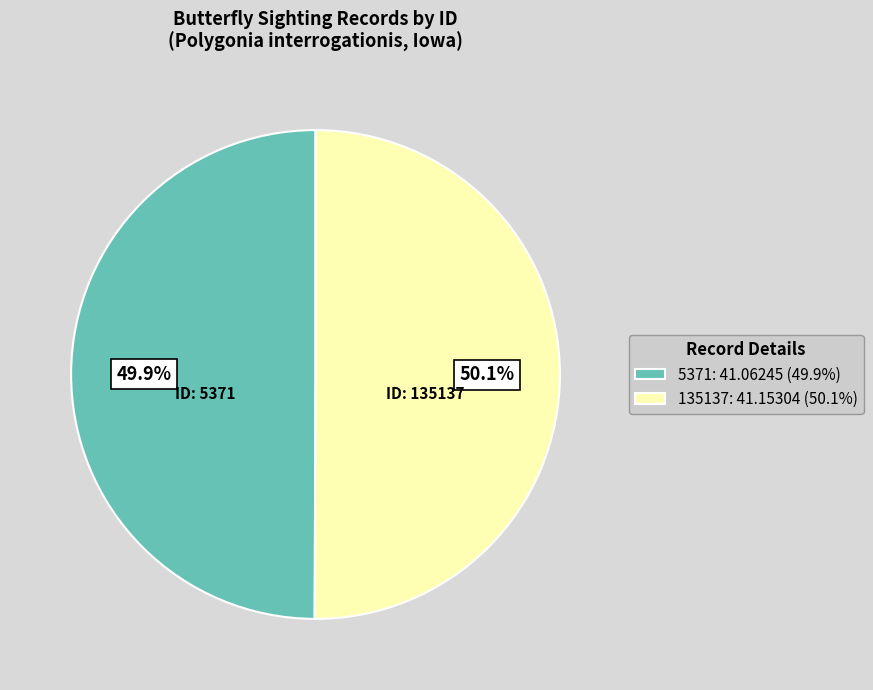

What percentage is the 5371 slice, to the nearest percent?

50%